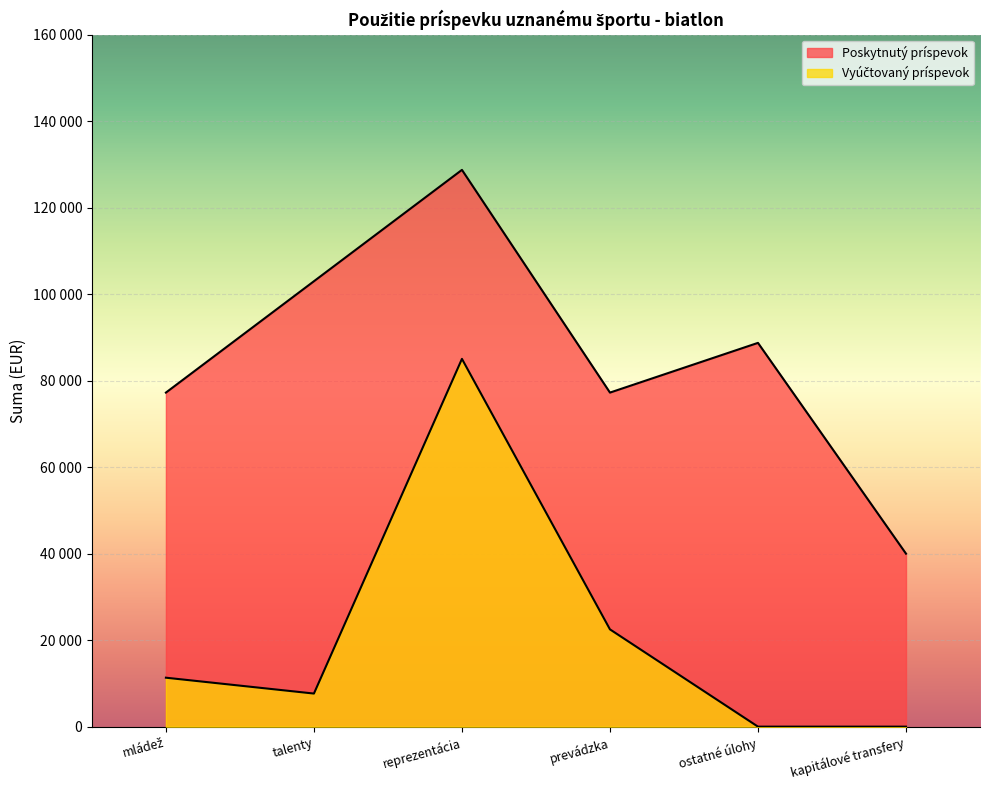

Count the number of categories in the chart.

6